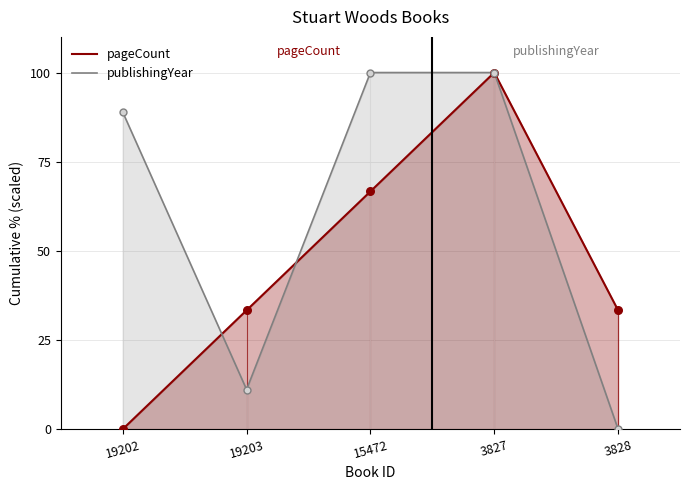

What is the total value across all series at 15472?

166.7